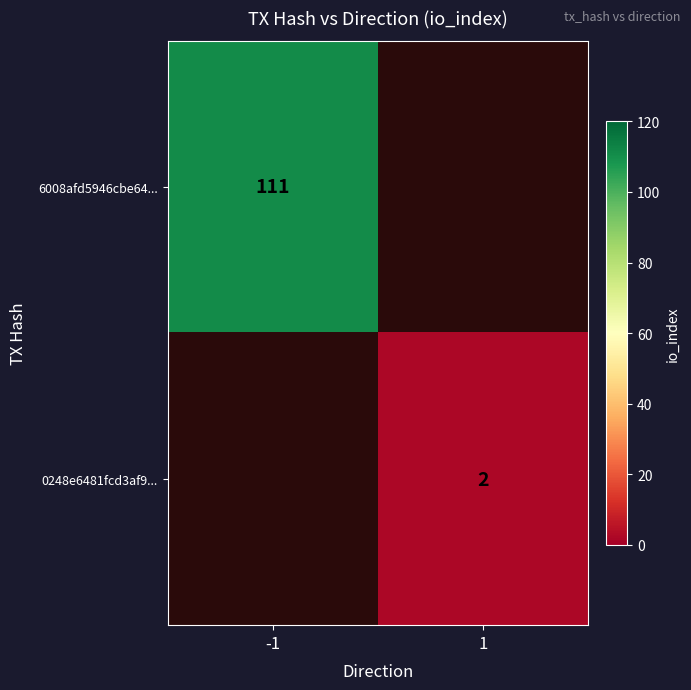

The value of 0248e6481fcd3af9... at 1 is 3. True or false?

False